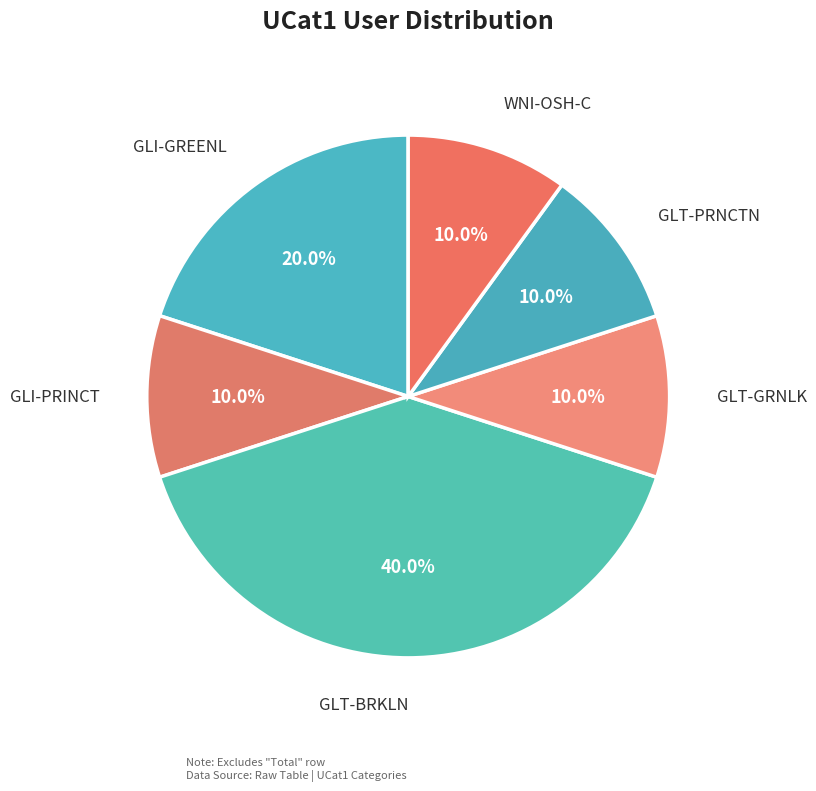

How many segments does this pie chart have?

6